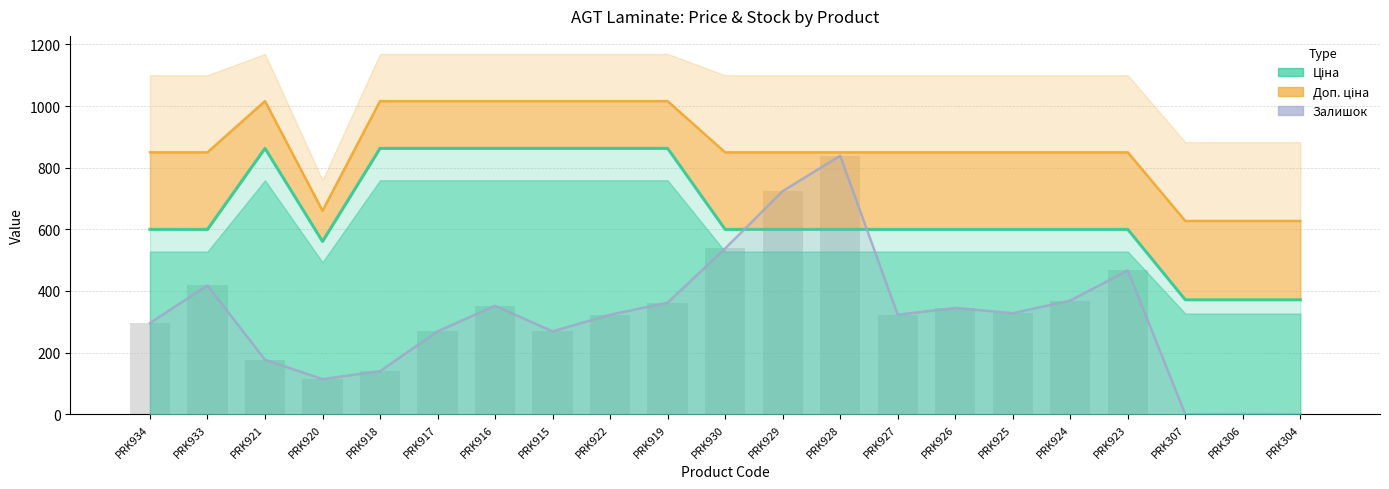

Which has a higher value, PRK918 or PRK920?

PRK918